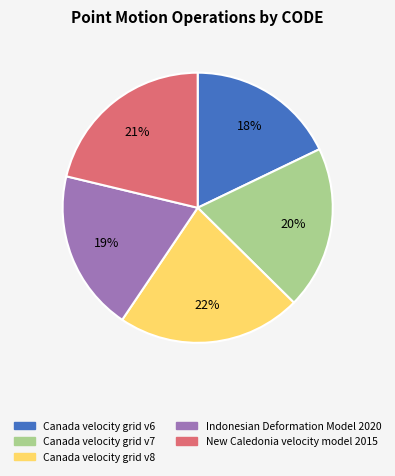

Does Canada velocity grid v7 represent more than half of the total?

No